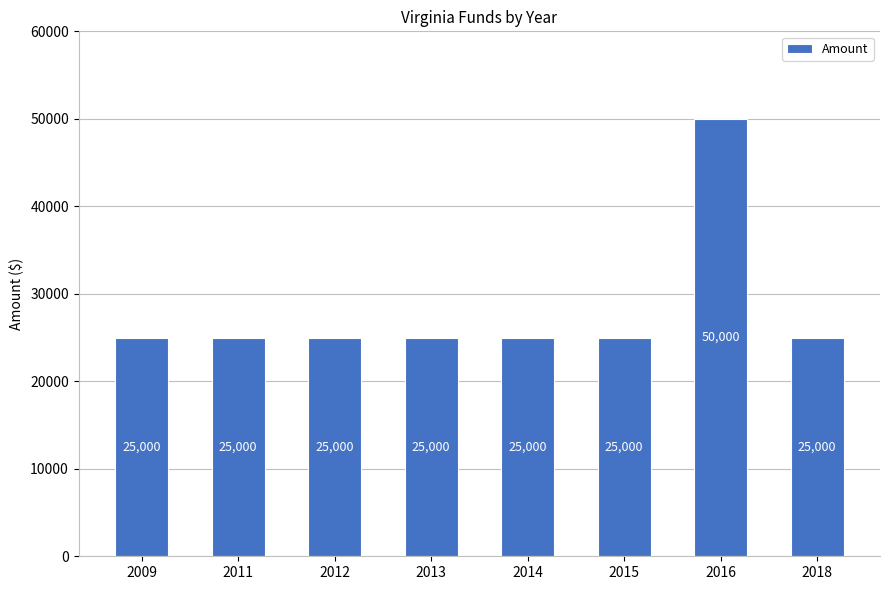

What is the approximate value at 2012, to the nearest 50?

25000